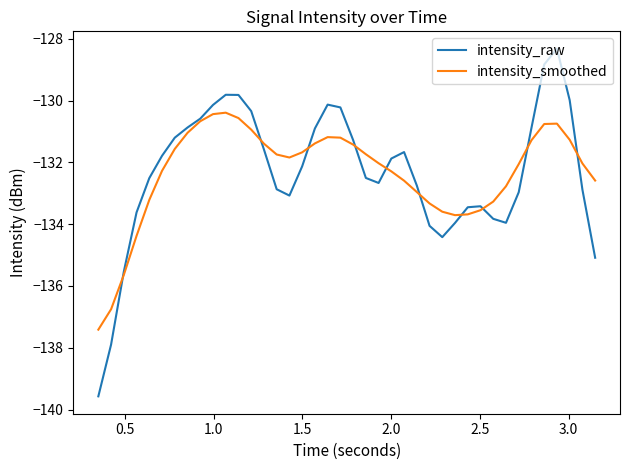

In intensity_raw, how many points are higher than both neighbors (excluding endpoints)?

5